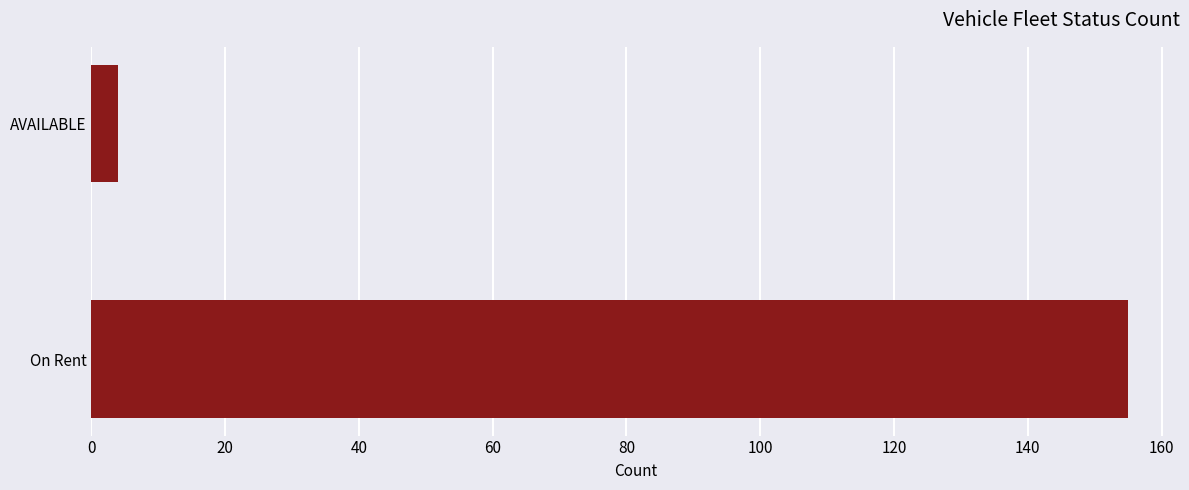

Between On Rent and AVAILABLE, which is larger?

On Rent